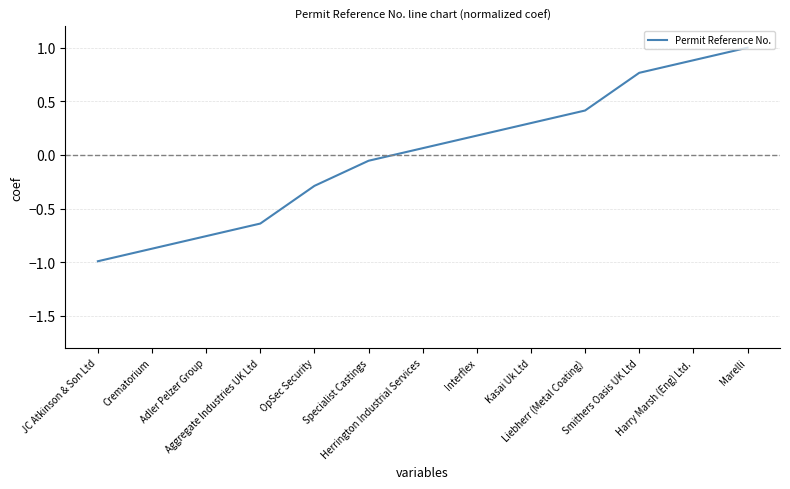

What position from the left is JC Atkinson & Son Ltd?

1